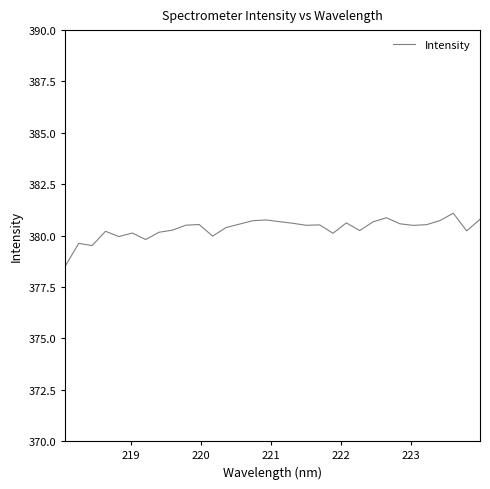

What is the difference between the maximum and minimum values?

2.6